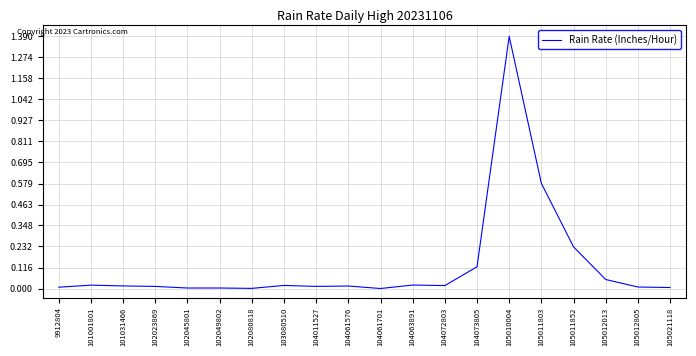

What is the greatest value displayed?

1.4